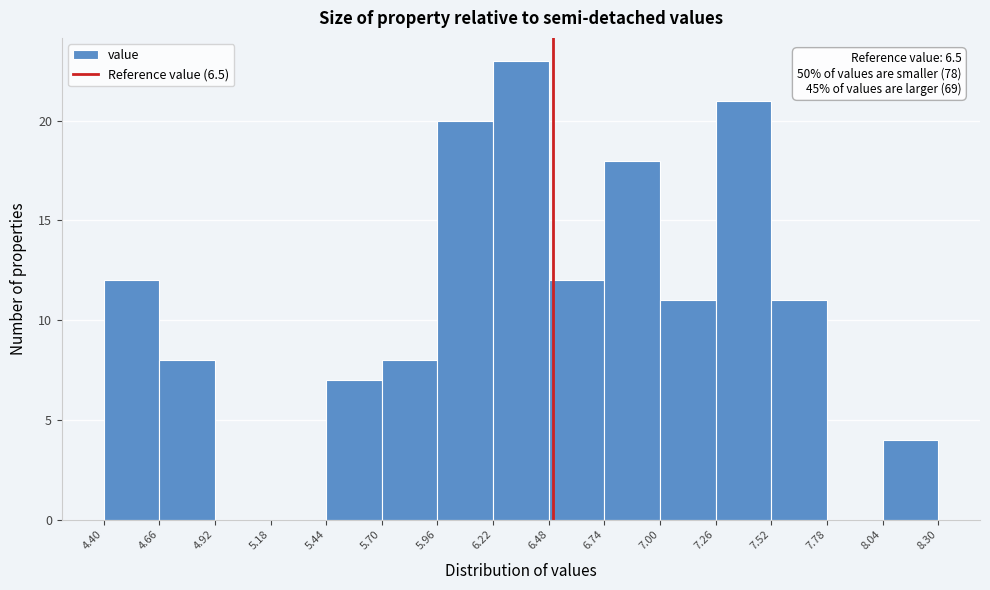

Over which range of the x-axis is the bar tallest?

6.22 to 6.48